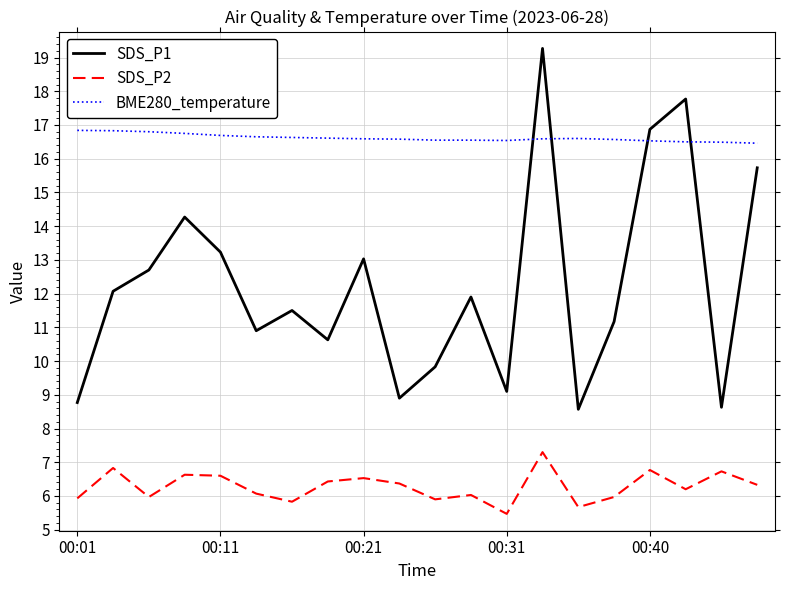

Which series has the largest range (max minus min)?

SDS_P1